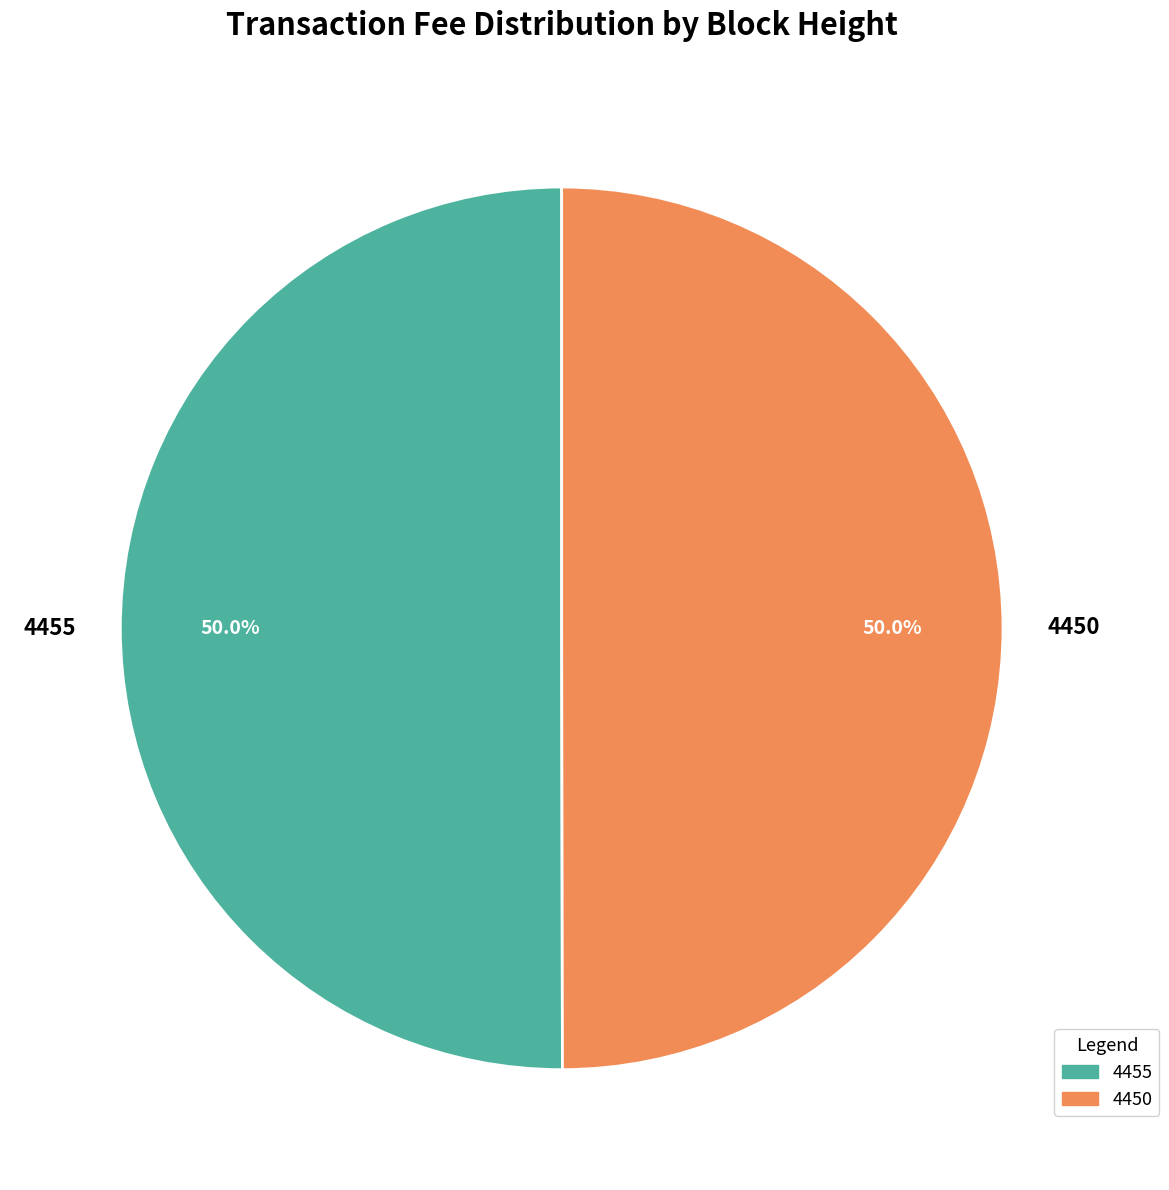

True or false: 4450 accounts for 50% of the total.

True